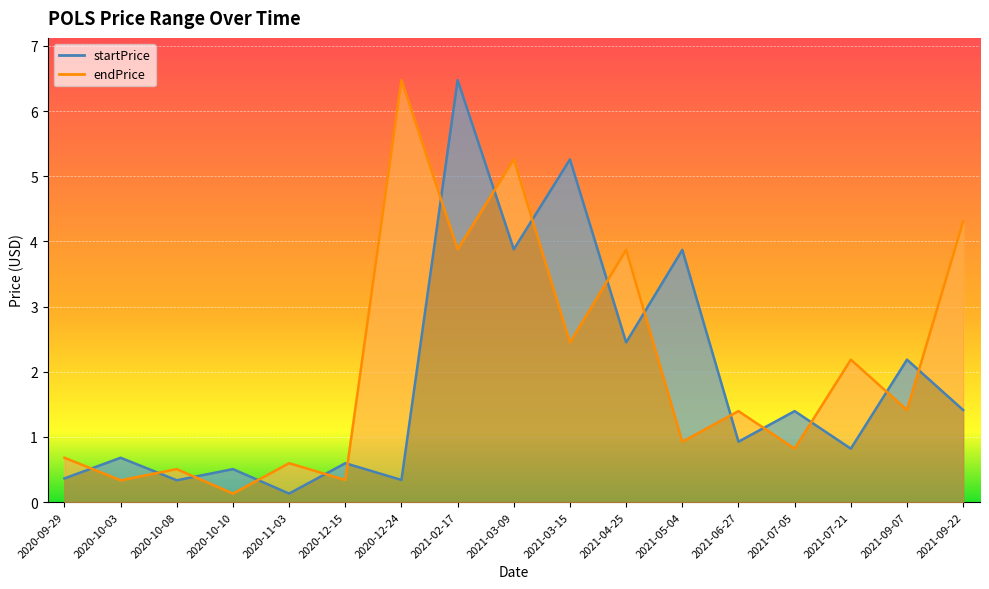

What is the spread (max minus min) of values at 2020-09-29?

0.3